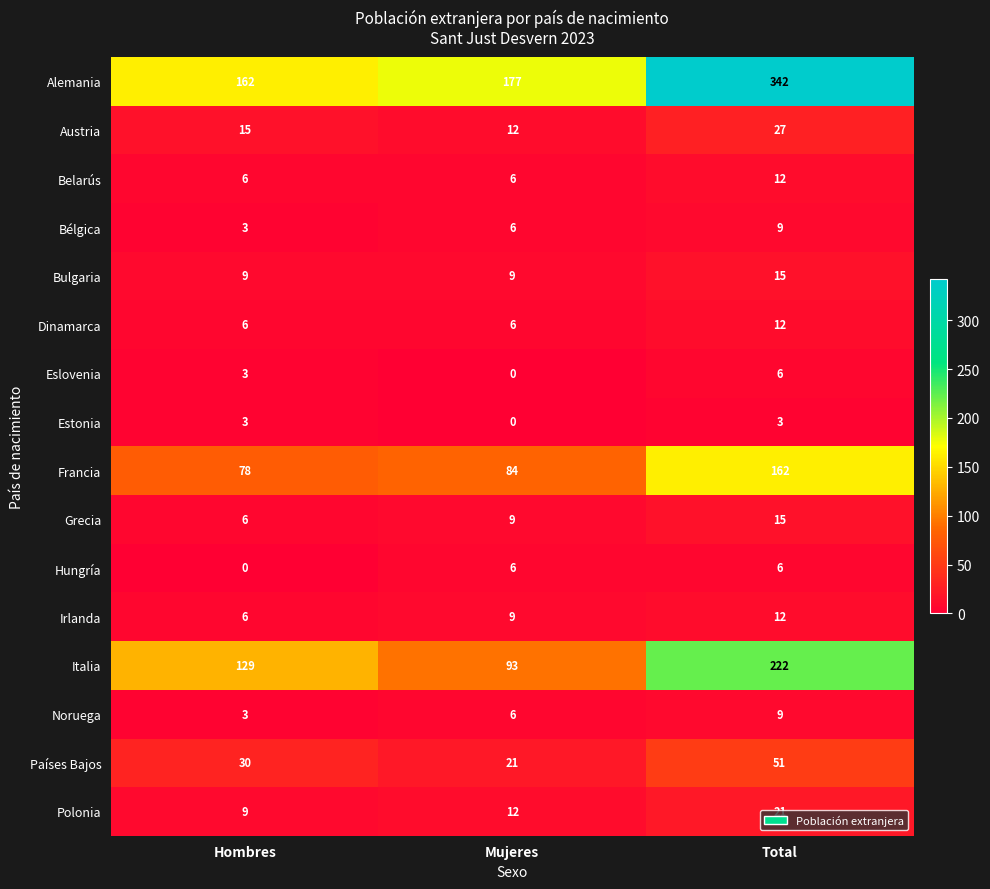

Read the Alemania value at Hombres.

162